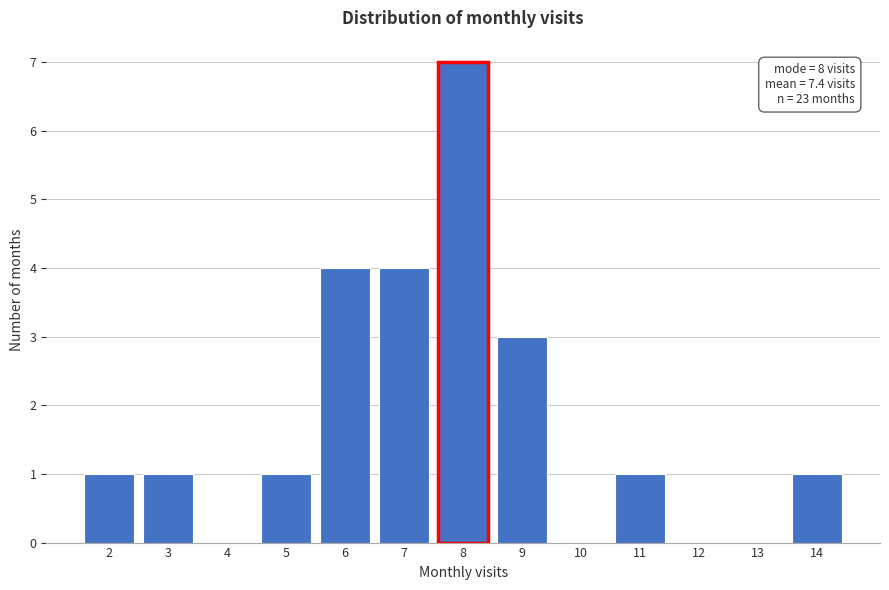

Reading left to right, list all the values displayed in this chart.

2=1	3=1	4=0	5=1	6=4	7=4	8=7	9=3	10=0	11=1	12=0	13=0	14=1